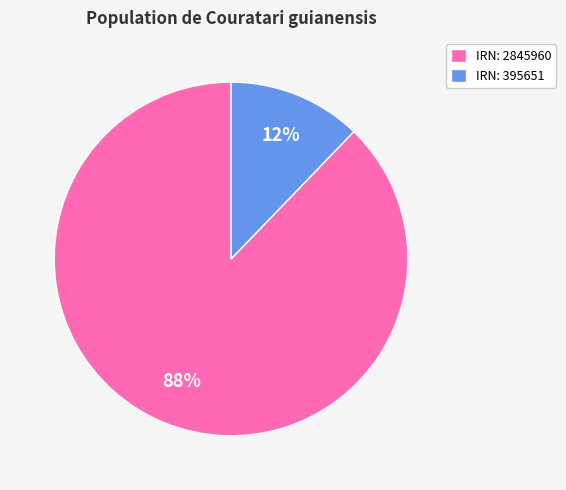

Count the number of slices in the pie.

2